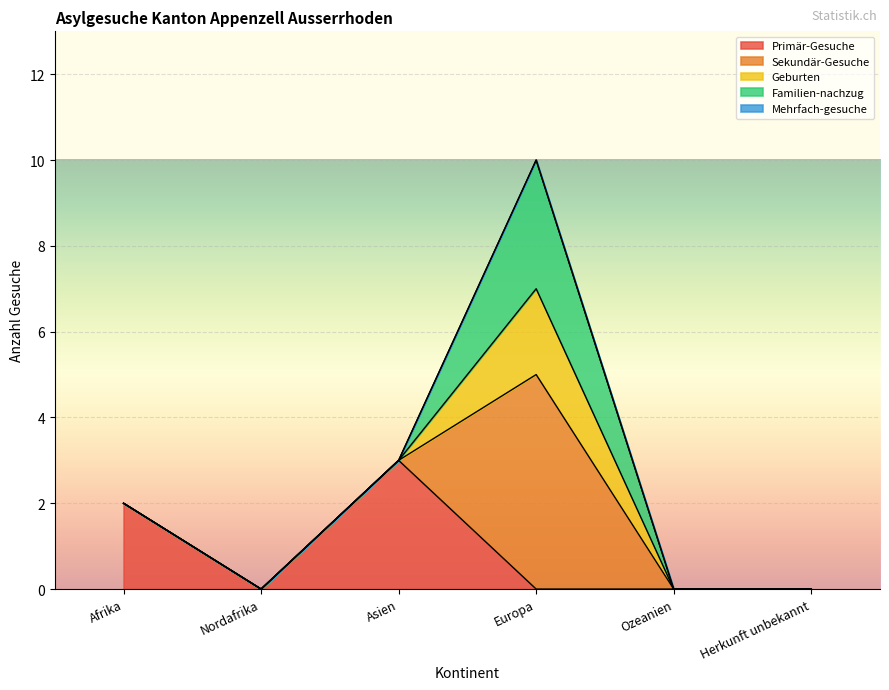

The Geburten series shows 0 at Afrika. True or false?

True